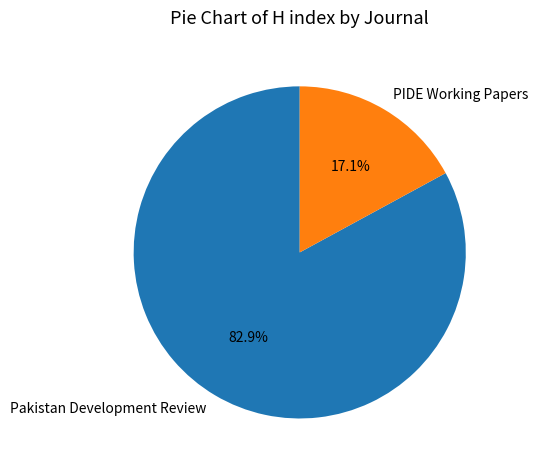

To the nearest percent, what is the difference between the Pakistan Development Review and PIDE Working Papers slice percentages?

66%